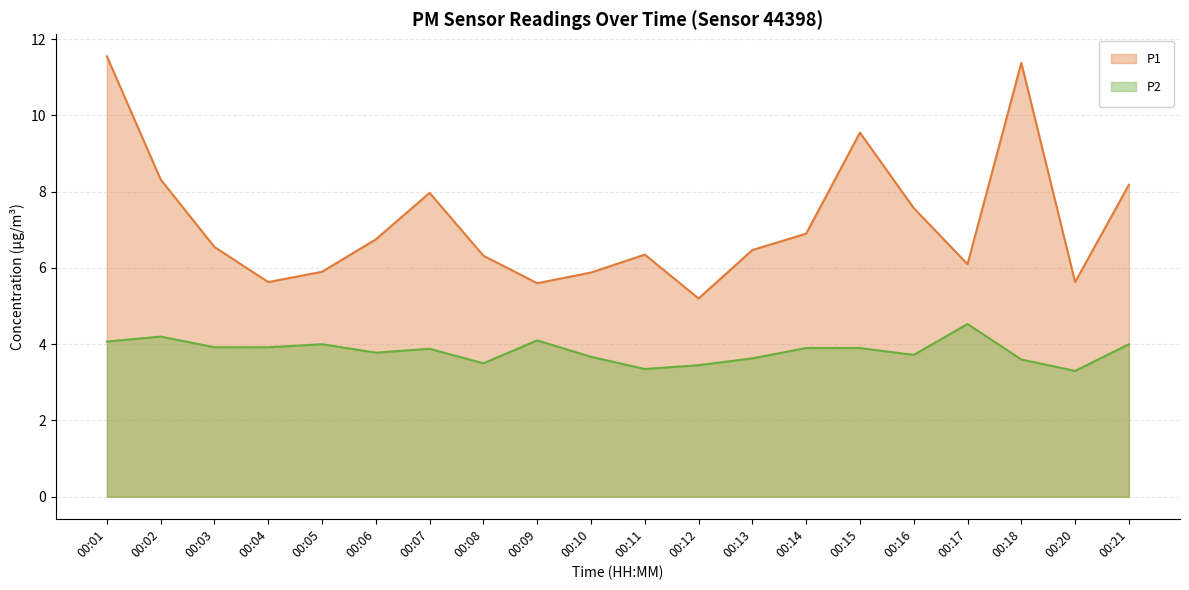

Does the chart have visible grid lines?

Yes